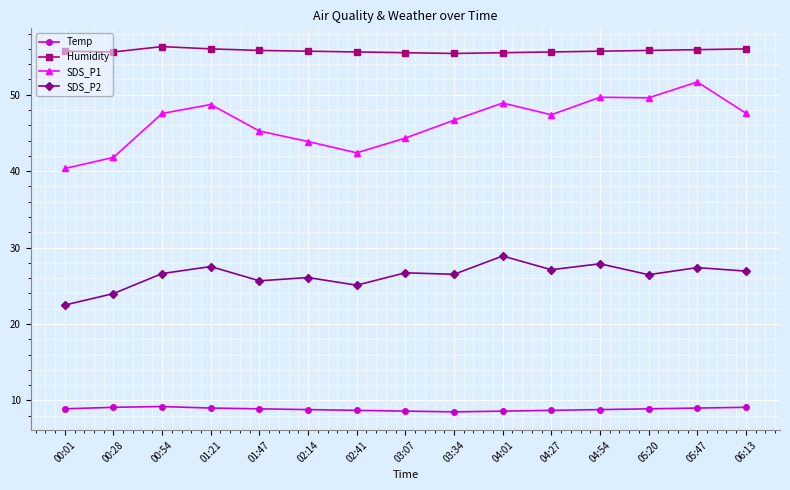

What are all the series names shown in the legend?

Temp, Humidity, SDS_P1, SDS_P2